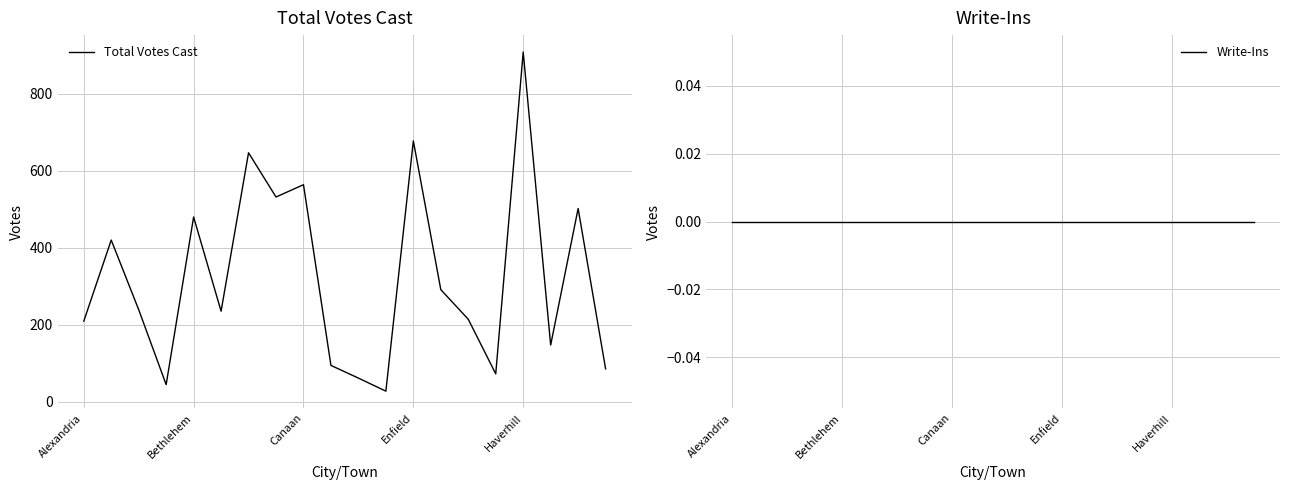

True or false: Total Votes Cast and Write-Ins intersect in this chart.

False